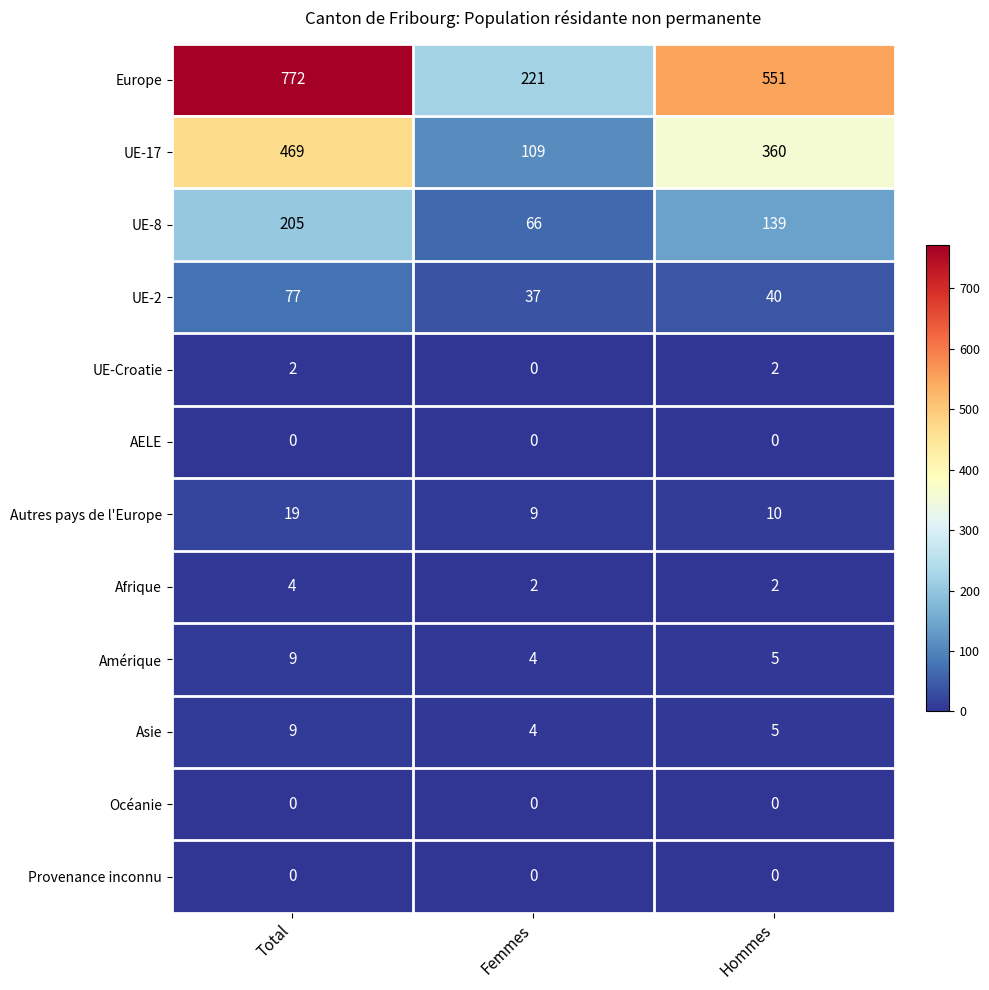

What is the difference between the highest and lowest values at Total?

772